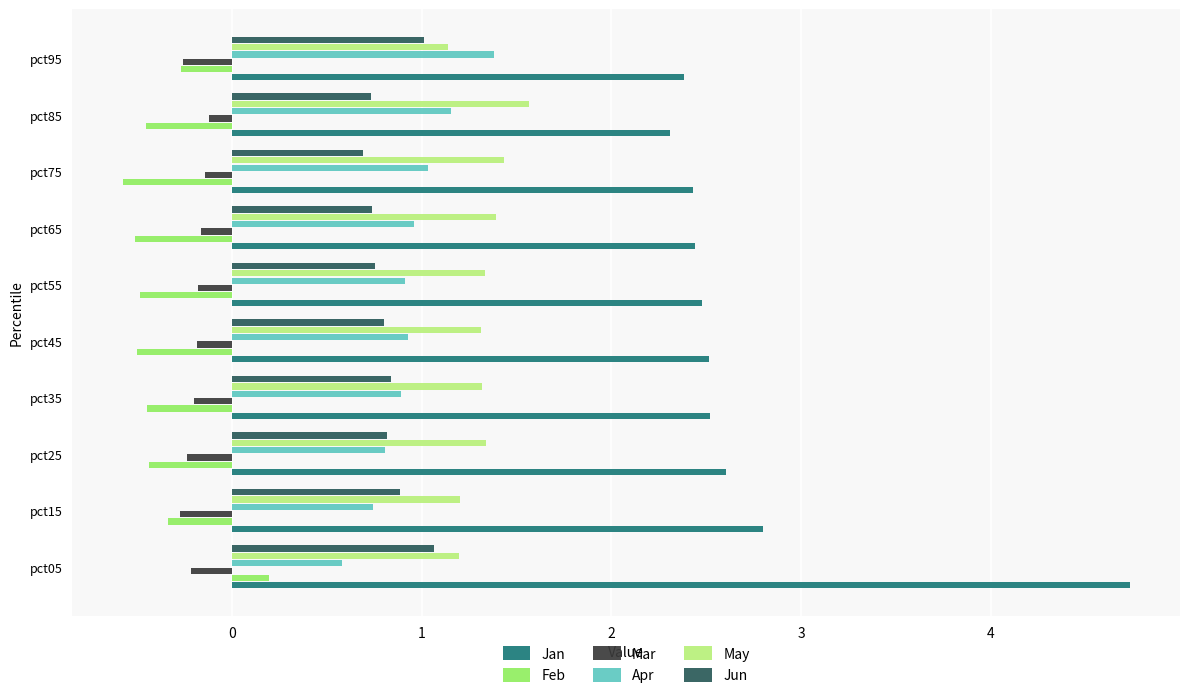

The value of Jun at pct05 is 1.6. True or false?

False